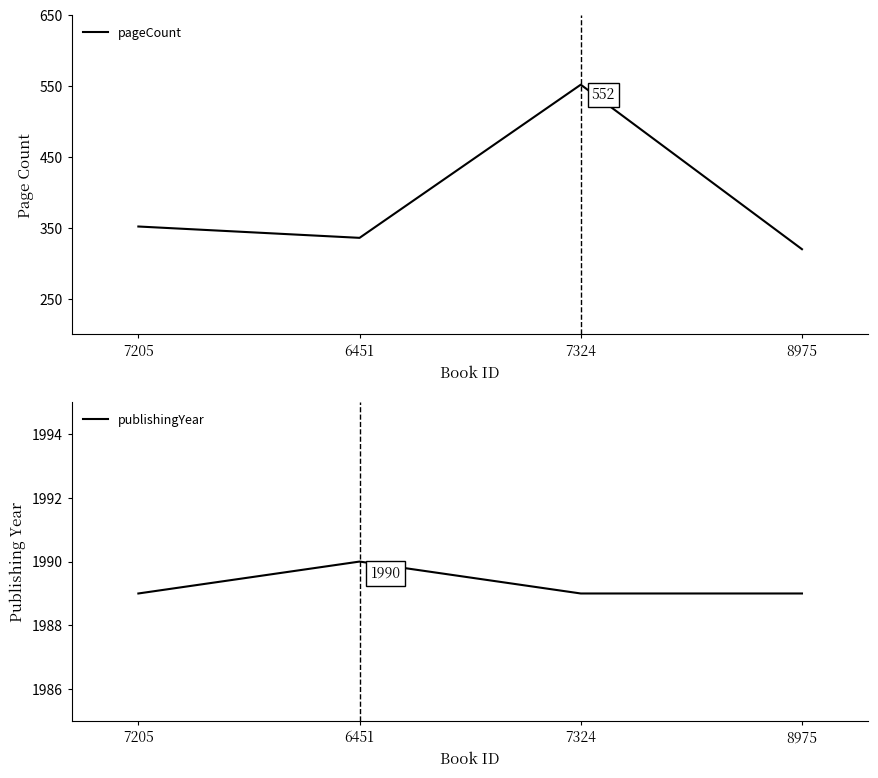

True or false: pageCount and publishingYear intersect in this chart.

False